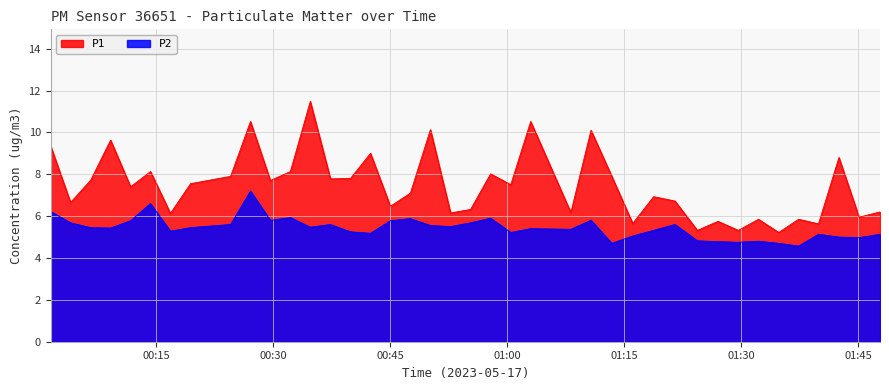

List the series in order of their overall mean, lowest first.

P2, P1